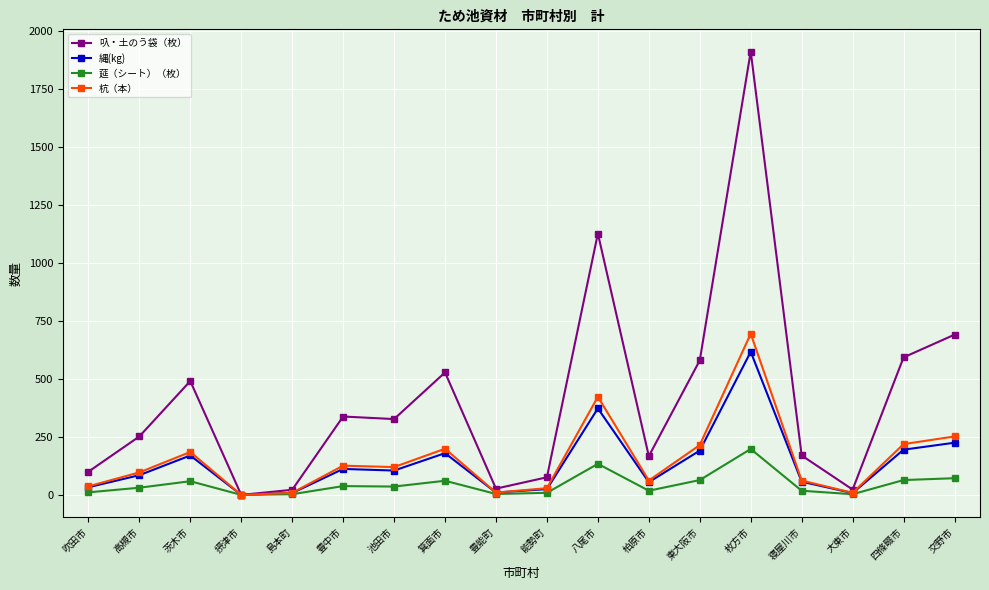

What is the total value across all series at 交野市?

1240